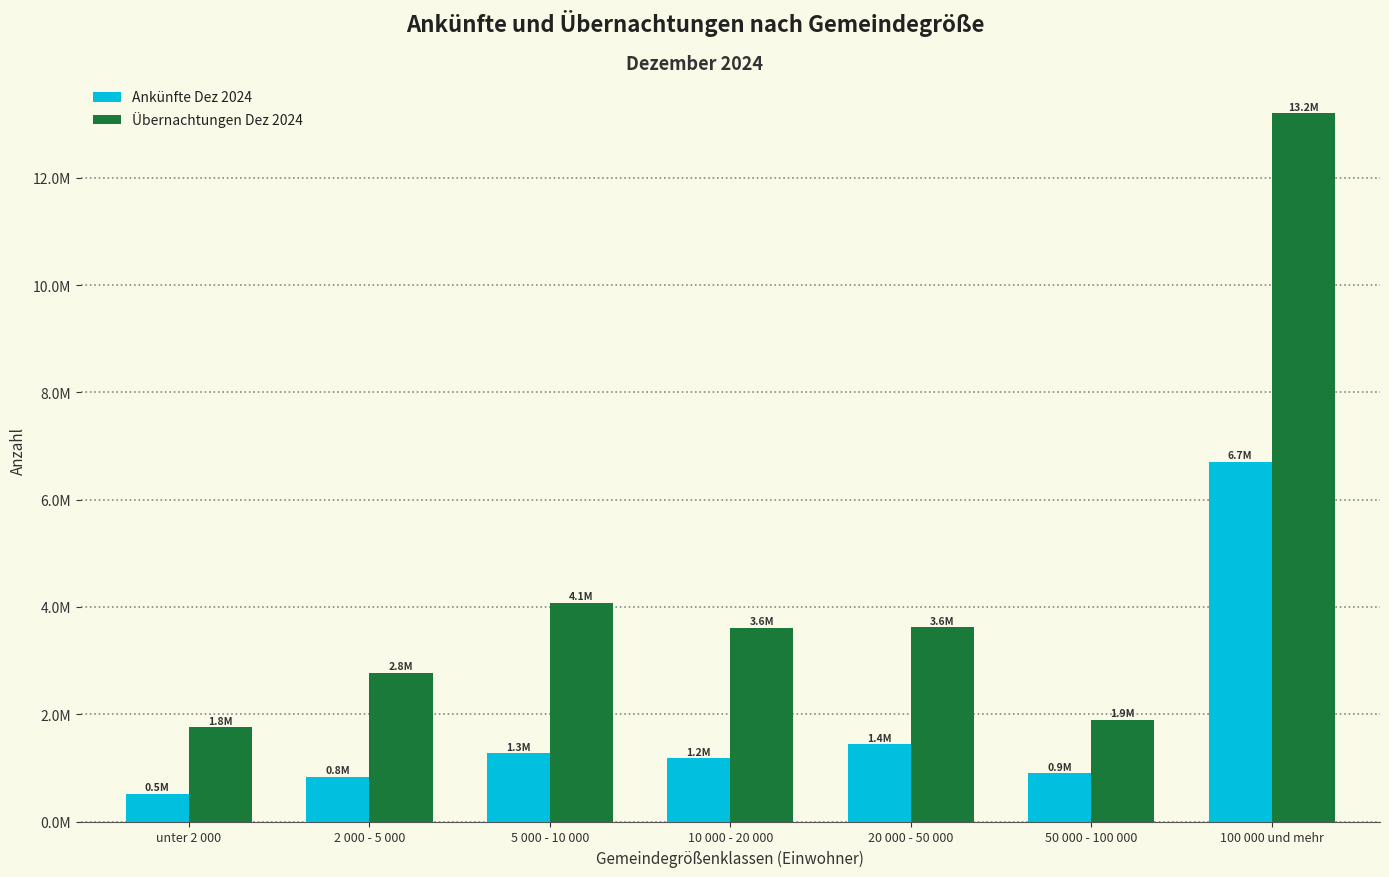

Reading left to right, what are all the values shown in this chart?

Ankünfte Dez 2024: unter 2 000=511282	2 000 - 5 000=834440	5 000 - 10 000=1268321	10 000 - 20 000=1174868	20 000 - 50 000=1439217	50 000 - 100 000=898006	100 000 und mehr=6711941
Übernachtungen Dez 2024: unter 2 000=1752753	2 000 - 5 000=2773102	5 000 - 10 000=4080076	10 000 - 20 000=3607685	20 000 - 50 000=3623384	50 000 - 100 000=1891310	100 000 und mehr=13202717